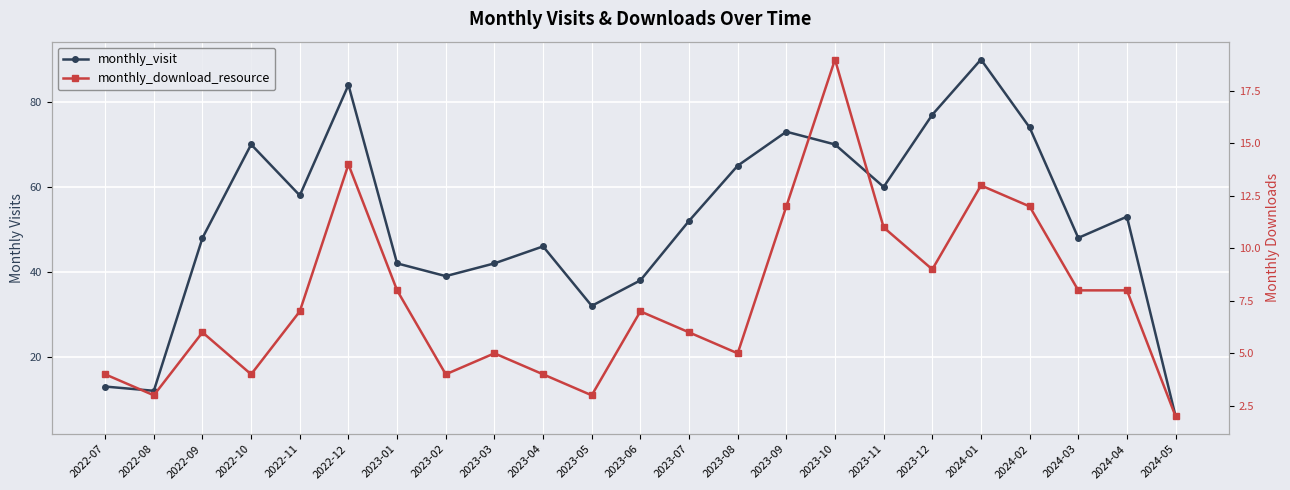

The monthly_visit series shows 42 at 2023-01. True or false?

True